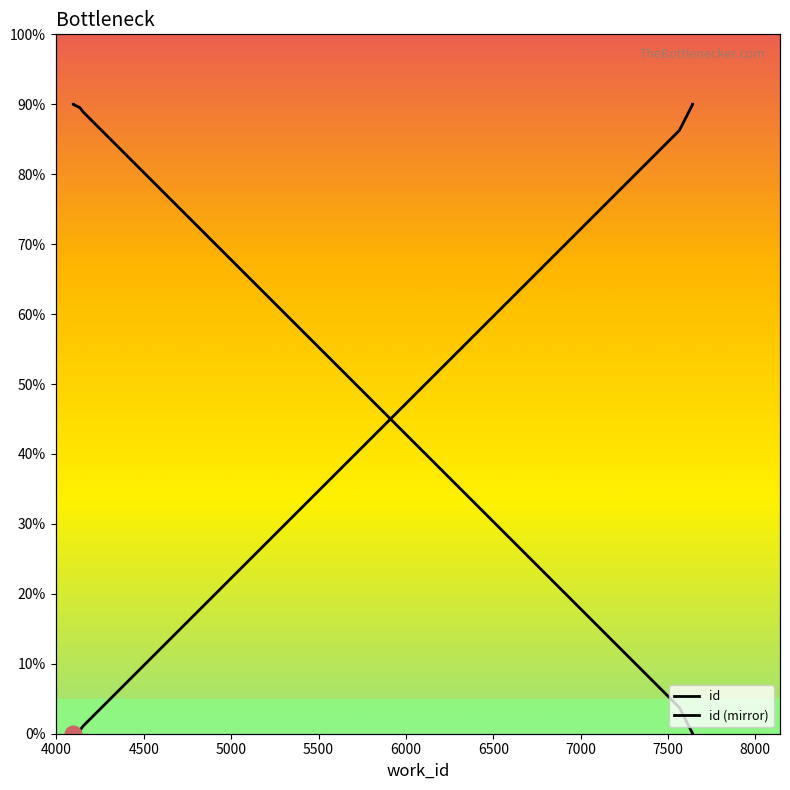

What is the spread (max minus min) of values at 8000?

90.0